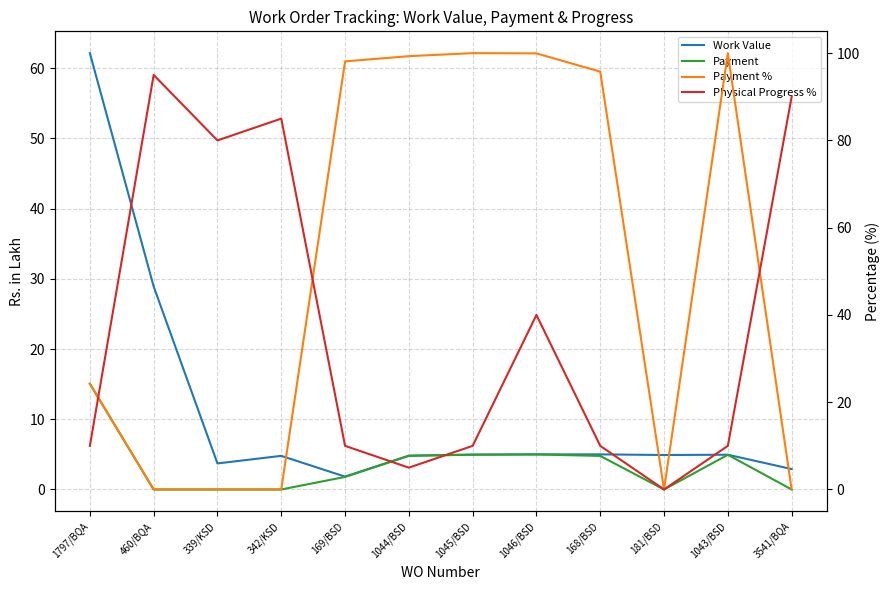

Reading left to right, what are all the values shown in this chart?

Work Value: 62.1	28.9	3.7	4.8	1.8	4.8	5.0	5.0	5.0	4.9	5.0	2.9
Payment: 15.1	0.0	0.0	0.0	1.8	4.8	5.0	5.0	4.8	0.0	4.9	0.0
Payment %: 24.2	0.0	0.0	0.0	98.1	99.3	100.0	100.0	95.8	0.0	100.0	0.0
Physical Progress %: 10.0	95.0	80.0	85.0	10.0	5.0	10.0	40.0	10.0	0.0	10.0	90.0